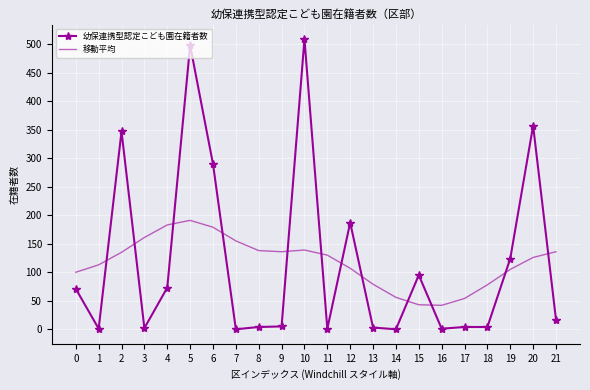

Rank the series by their maximum value, from highest to lowest.

幼保連携型認定こども園在籍者数, 移動平均